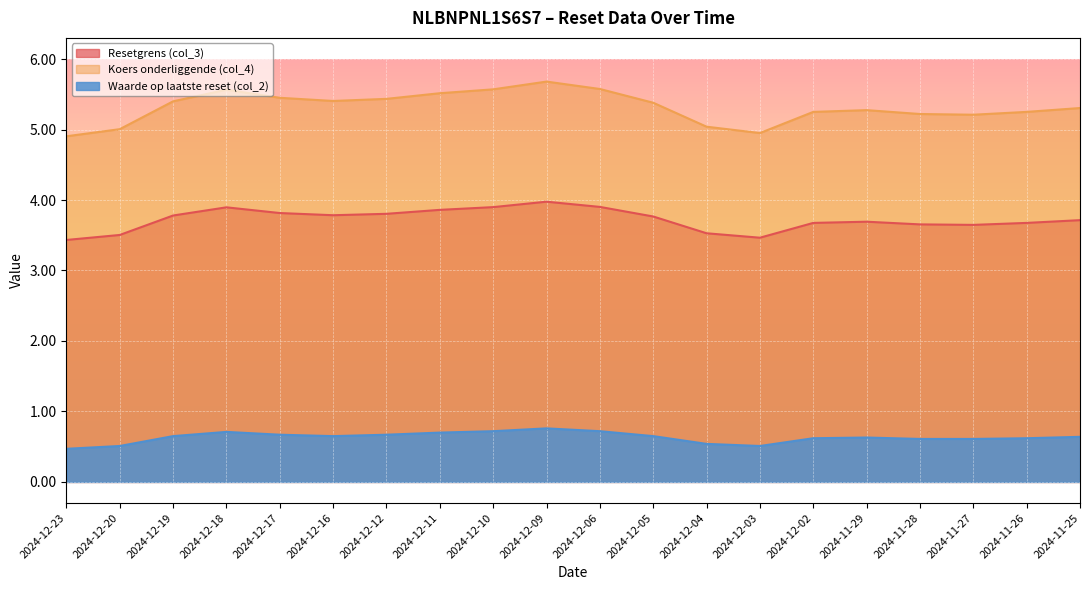

Rank the series by their maximum value, from lowest to highest.

Waarde op laatste reset (col_2), Resetgrens (col_3), Koers onderliggende (col_4)